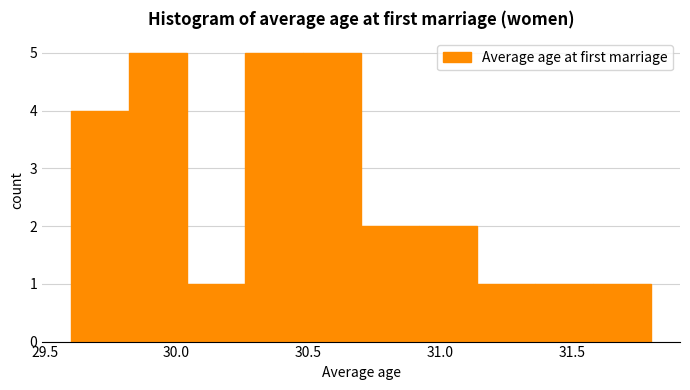

Reading left to right, transcribe this chart: for each bar, give the range it covers on the x-axis and its height. Neither the bar edges nor the heights are printed on the chart, so give them approximately, as read against the axes.

29.60 to 29.82: 4
29.82 to 30.04: 5
30.04 to 30.26: 1
30.26 to 30.48: 5
30.48 to 30.70: 5
30.70 to 30.92: 2
30.92 to 31.14: 2
31.14 to 31.36: 1
31.36 to 31.58: 1
31.58 to 31.80: 1